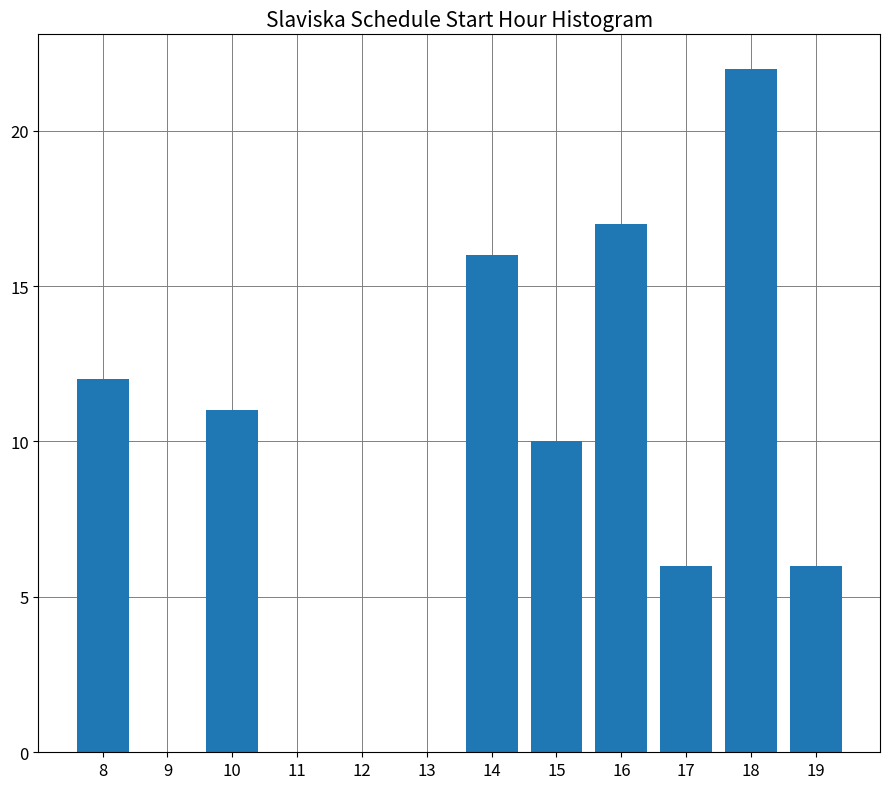

Reading left to right, transcribe this chart: for each bar, give the range it covers on the x-axis and its height. The values are not printed on the chart, so give them approximately, as read against the axis.

7.5 to 8.5: 12
8.5 to 9.5: 0
9.5 to 10.5: 11
10.5 to 11.5: 0
11.5 to 12.5: 0
12.5 to 13.5: 0
13.5 to 14.5: 16
14.5 to 15.5: 10
15.5 to 16.5: 17
16.5 to 17.5: 6
17.5 to 18.5: 22
18.5 to 19.5: 6